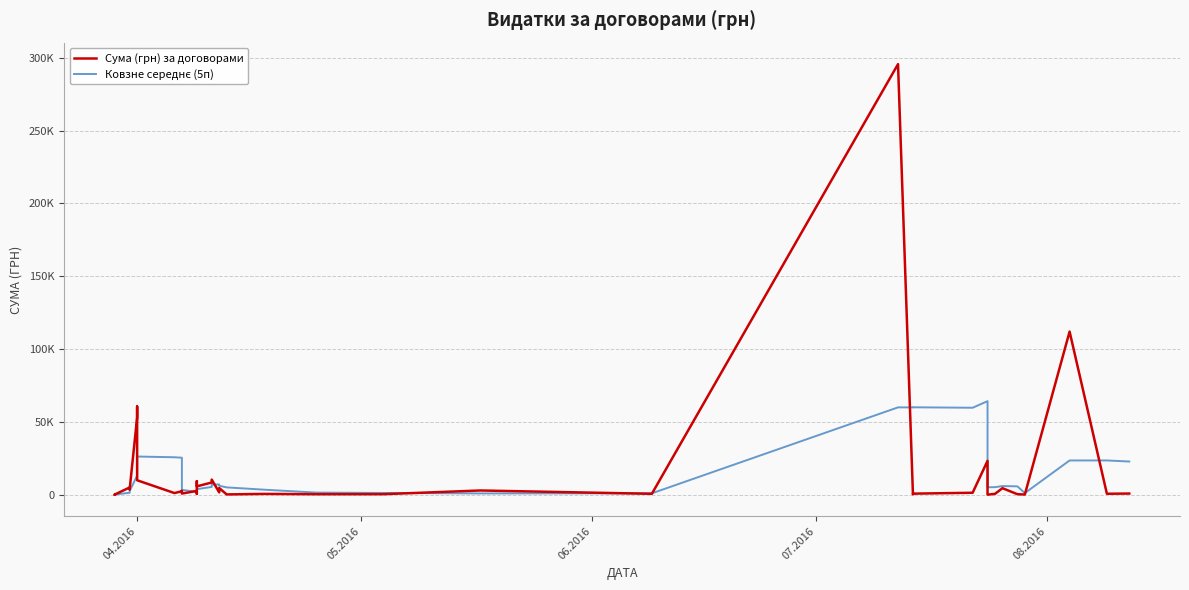

True or false: Ковзне середнє (5п) has more than 1 points higher than both neighbors.

True